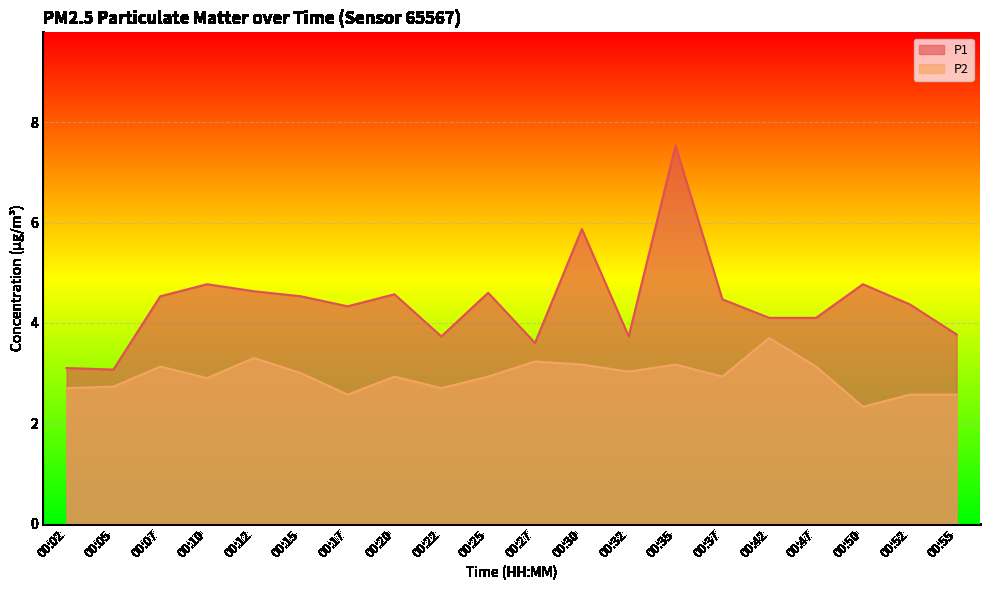

How many data points in P1 are above 4?

14